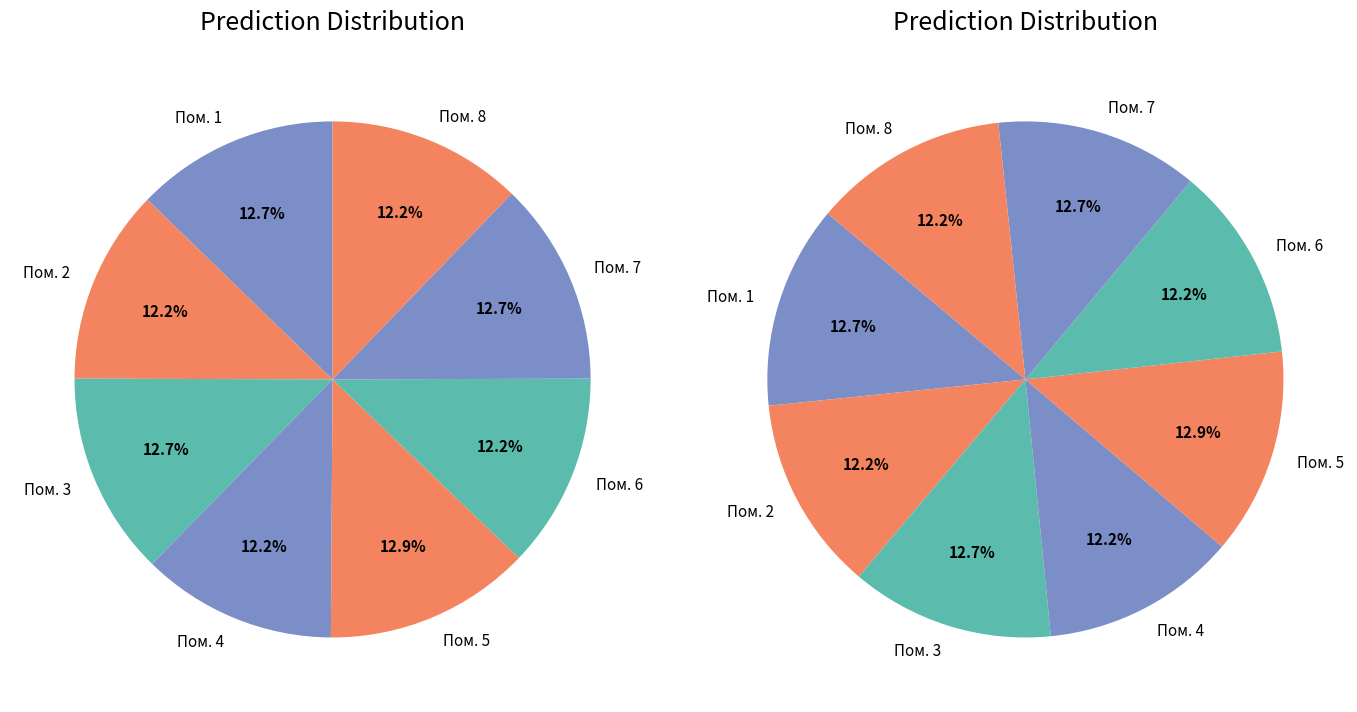

How many slices are in this pie chart?

8